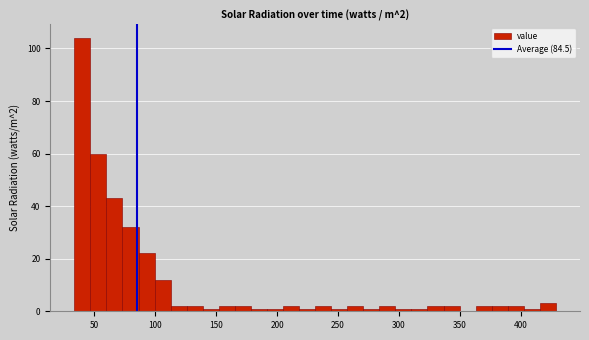

Read against the x-axis, roughly where is the centre of the tallest bar?

40